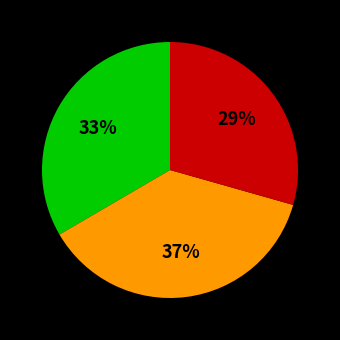

To the nearest percent, what is the difference between the largest and smallest slice percentages?

8%